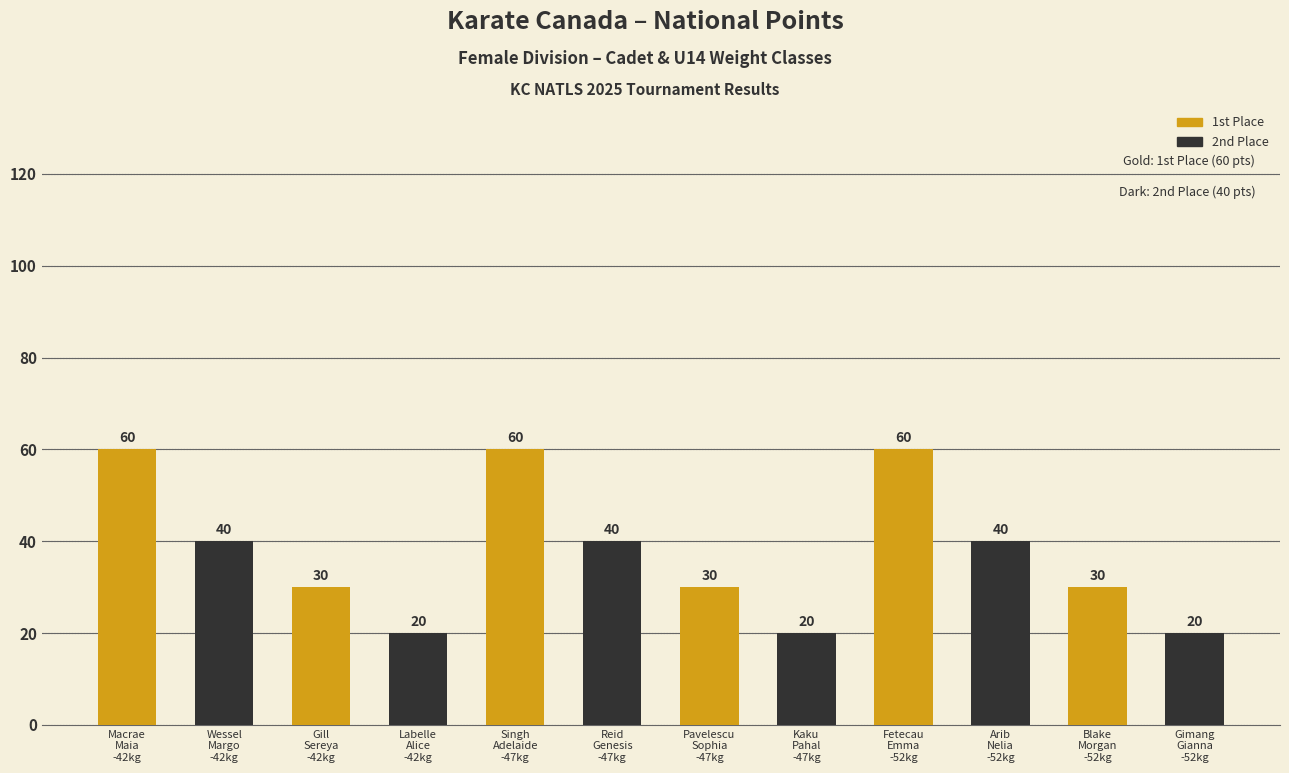

Approximately how many times larger is the value at Singh
Adelaide
-47kg compared to Kaku
Pahal
-47kg?

3.0